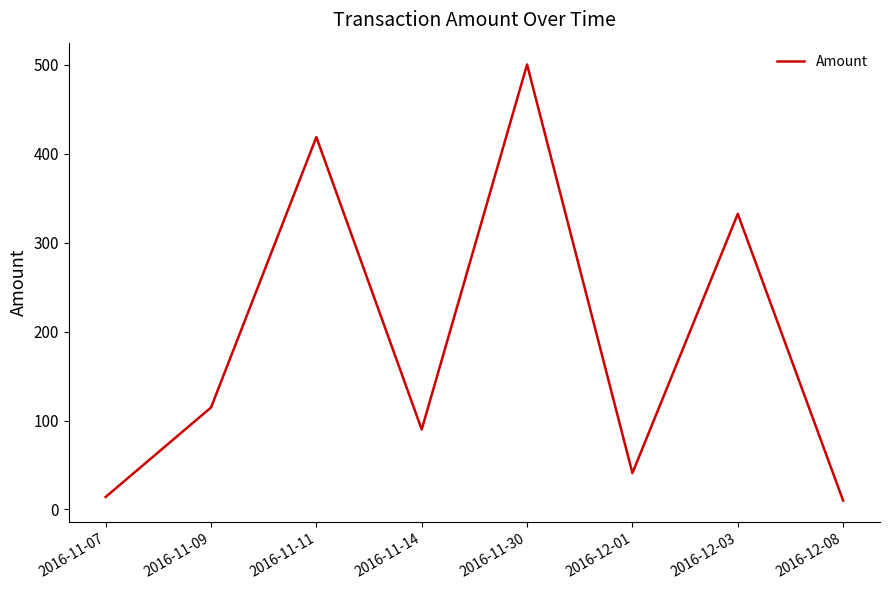

Which has a higher value, 2016-11-14 or 2016-12-01?

2016-11-14